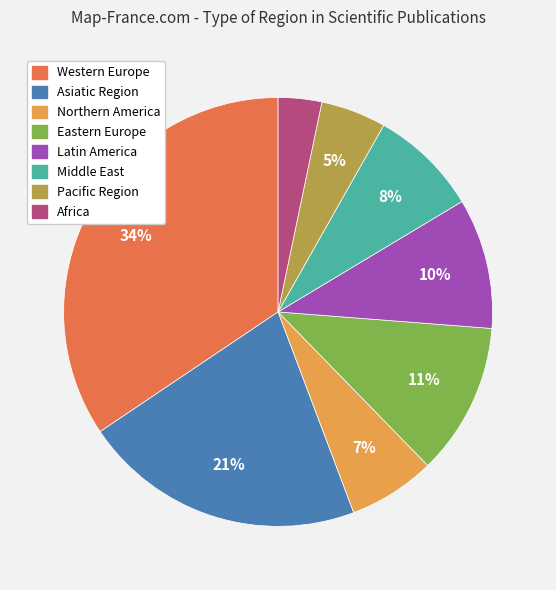

To the nearest percent, what portion does Asiatic Region represent?

21%